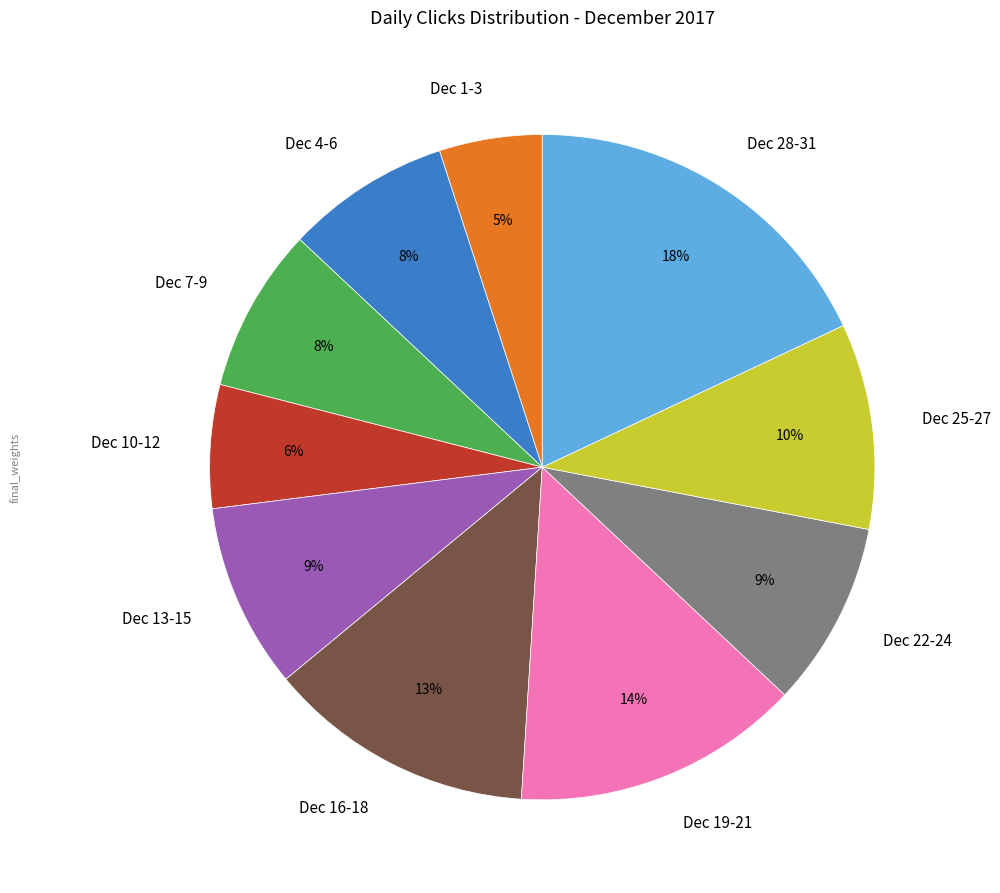

Is there a majority slice in this chart?

No